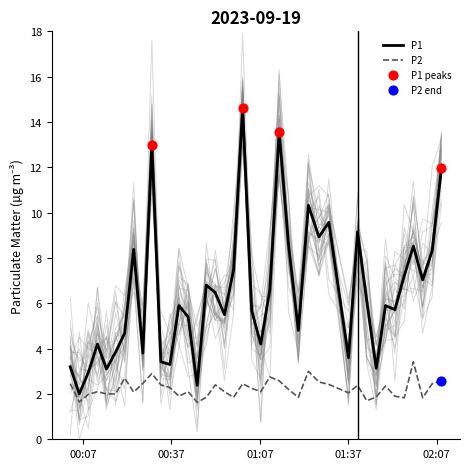

Which series has the largest Y range (max minus min)?

P1